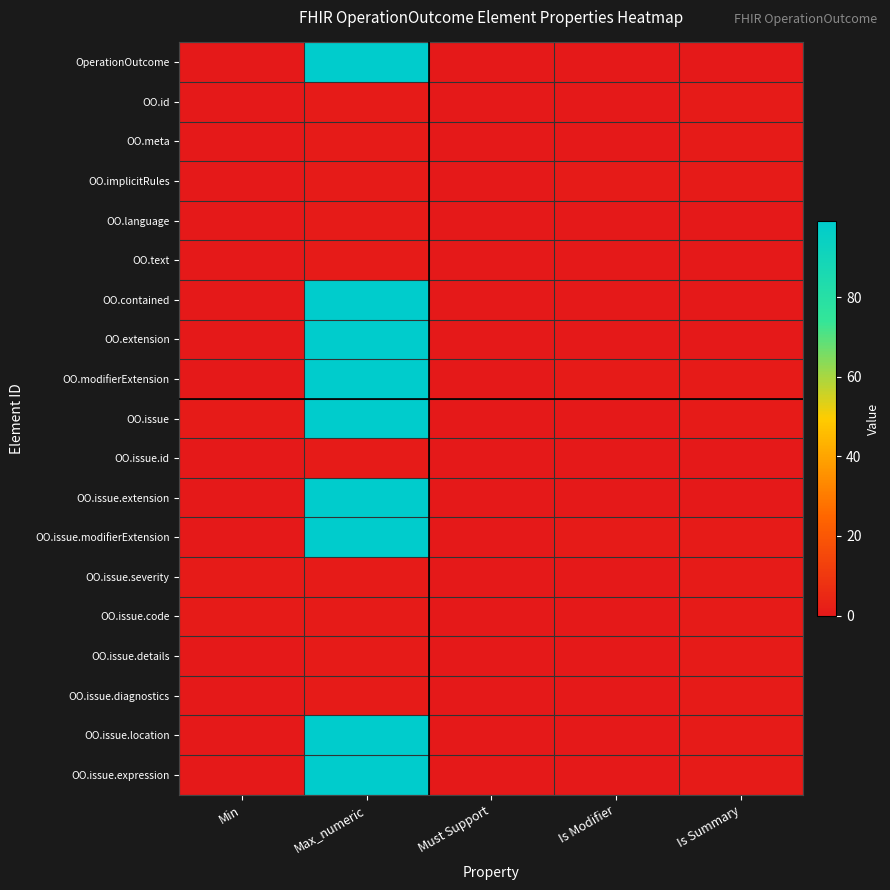

Reading left to right, list all the values displayed in this chart.

OperationOutcome: Min=0	Max_numeric=99	Must Support=0	Is Modifier=0	Is Summary=0
OO.id: Min=0	Max_numeric=1	Must Support=0	Is Modifier=0	Is Summary=1
OO.meta: Min=0	Max_numeric=1	Must Support=0	Is Modifier=0	Is Summary=1
OO.implicitRules: Min=0	Max_numeric=1	Must Support=0	Is Modifier=1	Is Summary=1
OO.language: Min=0	Max_numeric=1	Must Support=0	Is Modifier=0	Is Summary=0
OO.text: Min=0	Max_numeric=1	Must Support=0	Is Modifier=0	Is Summary=0
OO.contained: Min=0	Max_numeric=99	Must Support=0	Is Modifier=0	Is Summary=0
OO.extension: Min=0	Max_numeric=99	Must Support=0	Is Modifier=0	Is Summary=0
OO.modifierExtension: Min=0	Max_numeric=99	Must Support=0	Is Modifier=1	Is Summary=1
OO.issue: Min=1	Max_numeric=99	Must Support=0	Is Modifier=0	Is Summary=1
OO.issue.id: Min=0	Max_numeric=1	Must Support=0	Is Modifier=0	Is Summary=0
OO.issue.extension: Min=0	Max_numeric=99	Must Support=0	Is Modifier=0	Is Summary=0
OO.issue.modifierExtension: Min=0	Max_numeric=99	Must Support=0	Is Modifier=1	Is Summary=1
OO.issue.severity: Min=1	Max_numeric=1	Must Support=0	Is Modifier=0	Is Summary=1
OO.issue.code: Min=1	Max_numeric=1	Must Support=0	Is Modifier=0	Is Summary=1
OO.issue.details: Min=0	Max_numeric=1	Must Support=0	Is Modifier=0	Is Summary=1
OO.issue.diagnostics: Min=0	Max_numeric=1	Must Support=0	Is Modifier=0	Is Summary=1
OO.issue.location: Min=0	Max_numeric=99	Must Support=0	Is Modifier=0	Is Summary=1
OO.issue.expression: Min=0	Max_numeric=99	Must Support=0	Is Modifier=0	Is Summary=1